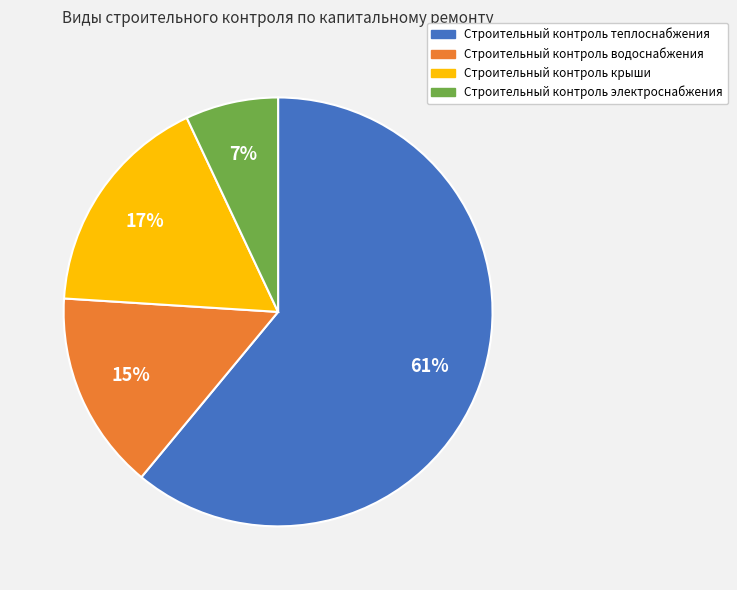

Between Строительный контроль теплоснабжения and Строительный контроль крыши, which is larger?

Строительный контроль теплоснабжения